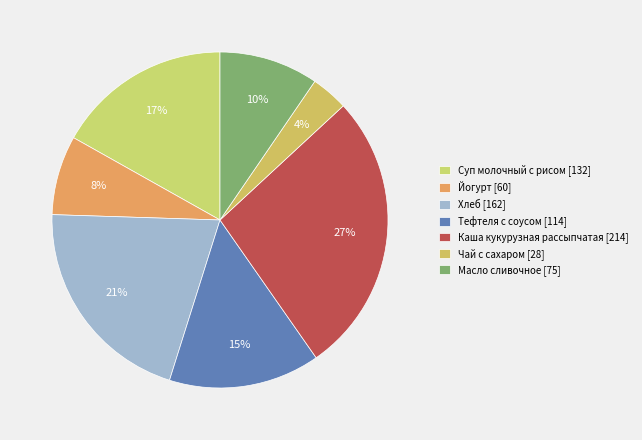

How much of the chart is everything except Суп молочный с рисом?

83.1%